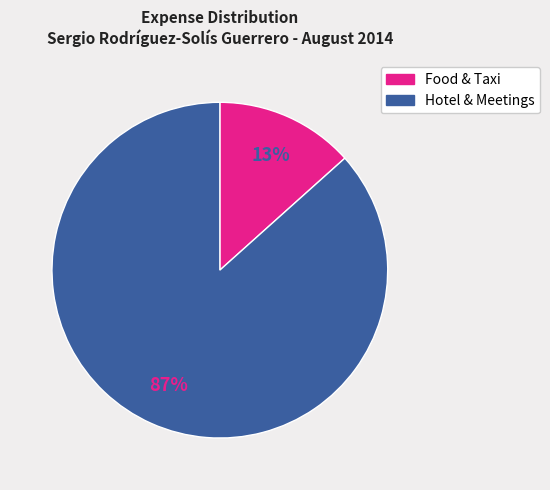

Does any single category account for the majority?

Yes